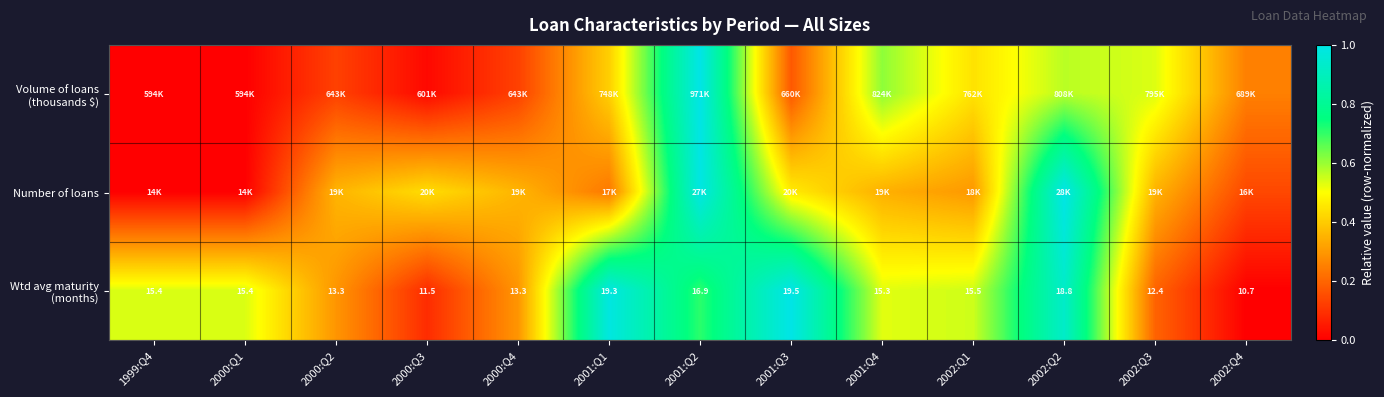

At 2000:Q2, list the series in order from smallest to largest.

Volume of loans (thousands $), Wtd avg maturity (months), Number of loans